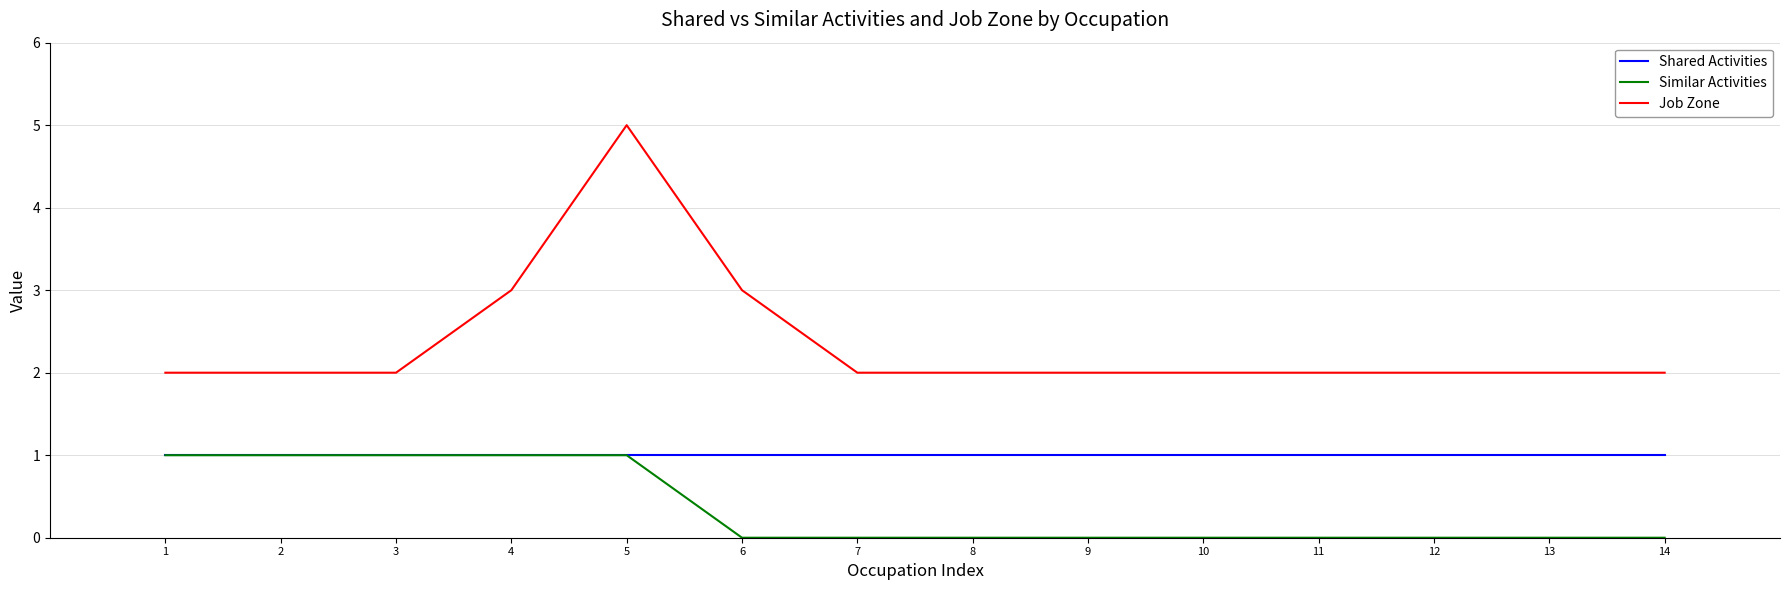

True or false: Shared Activities and Job Zone intersect in this chart.

False